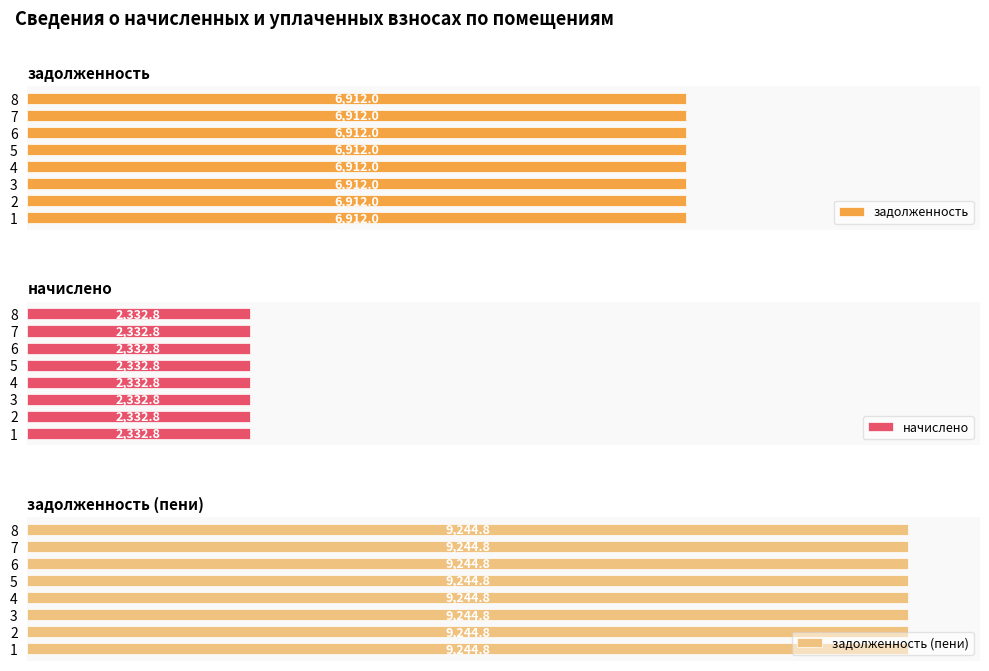

True or false: задолженность (пени) has a value of 3148.0 at 7.

False